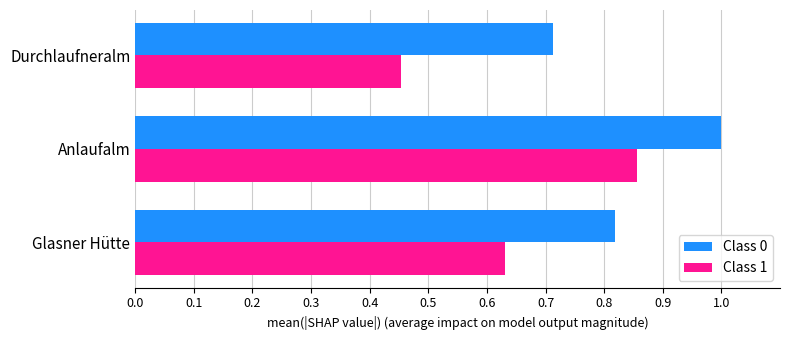

What is the difference between the highest and lowest values at Durchlaufneralm?

0.3